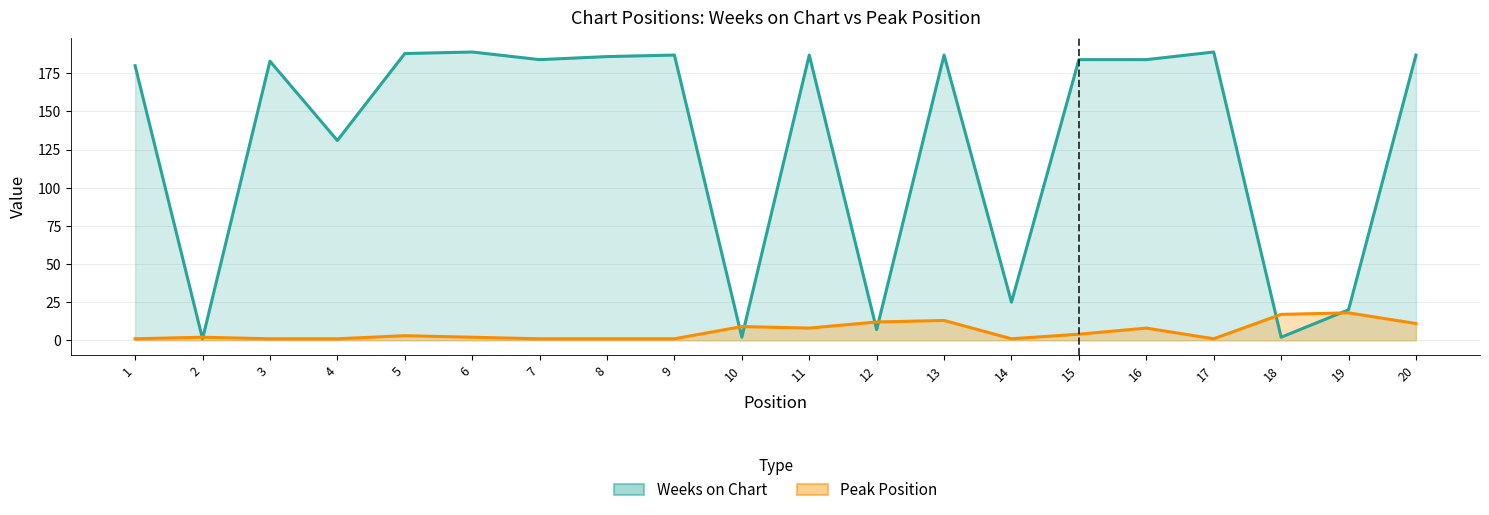

At which category is the sum across all series the highest?

13